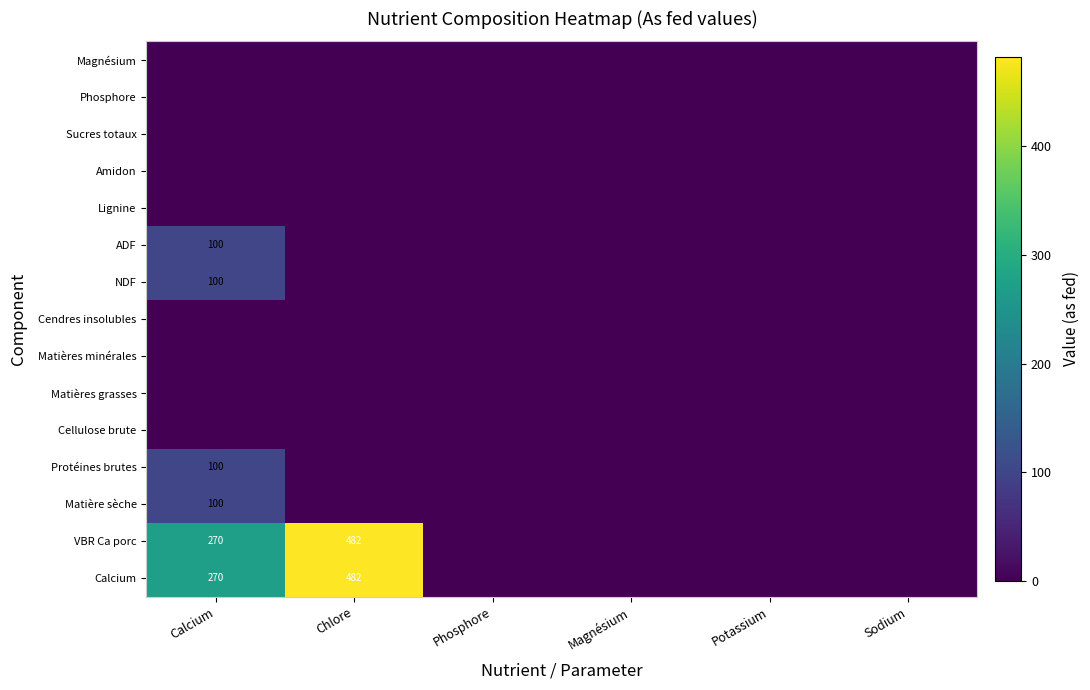

What is the sum of the VBR Ca porc values at Potassium and Calcium?

270.0